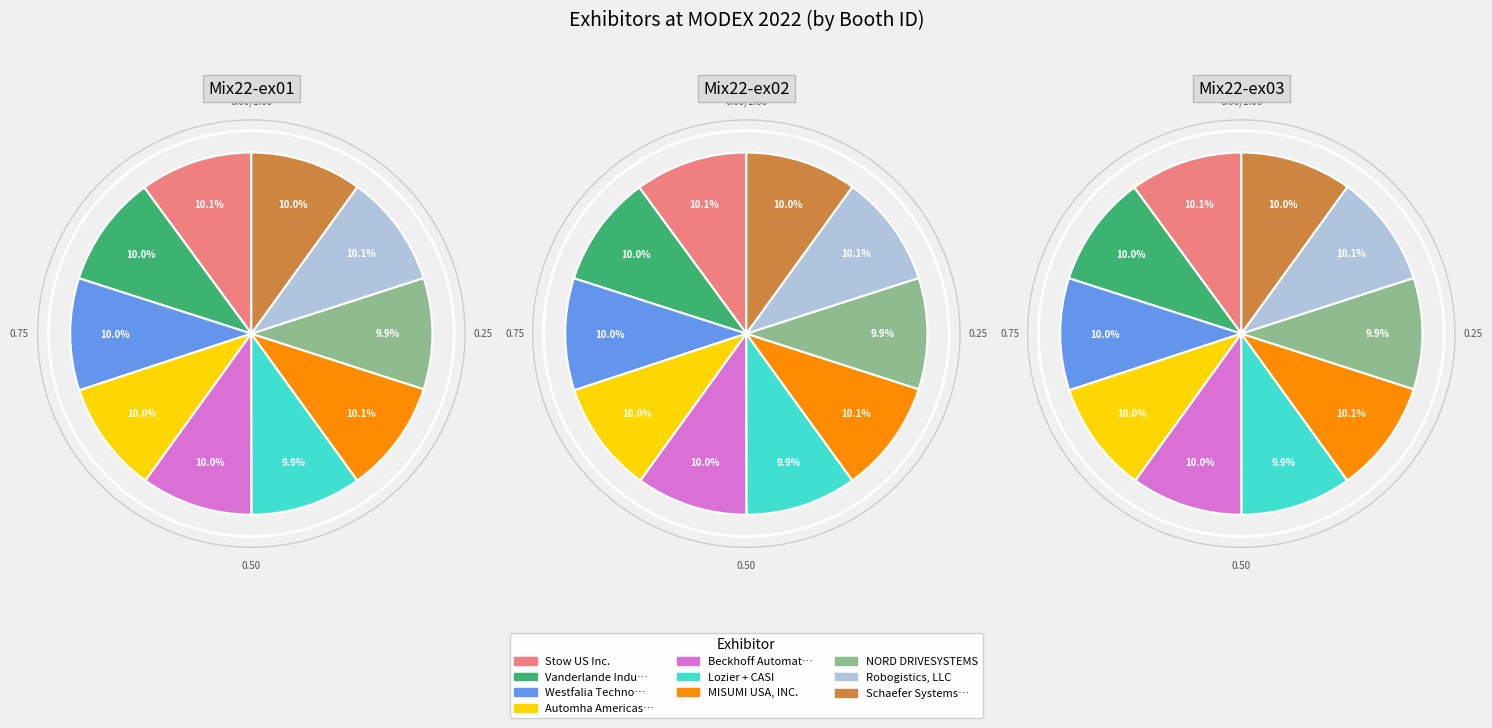

To the nearest percent, what portion does Robogistics, LLC represent?

10%